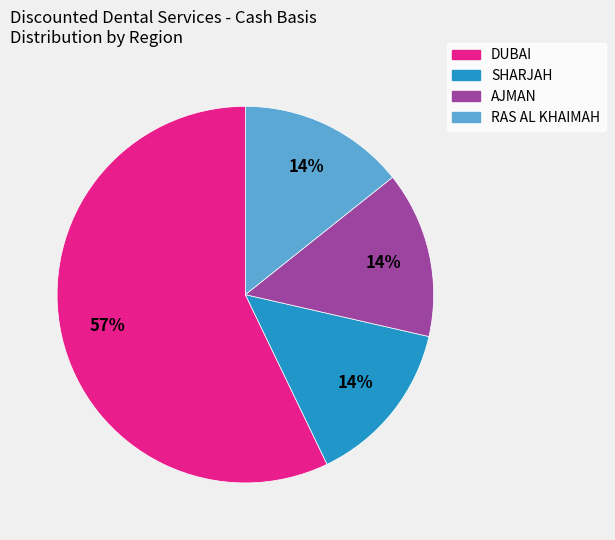

What is the largest slice in the pie chart?

DUBAI